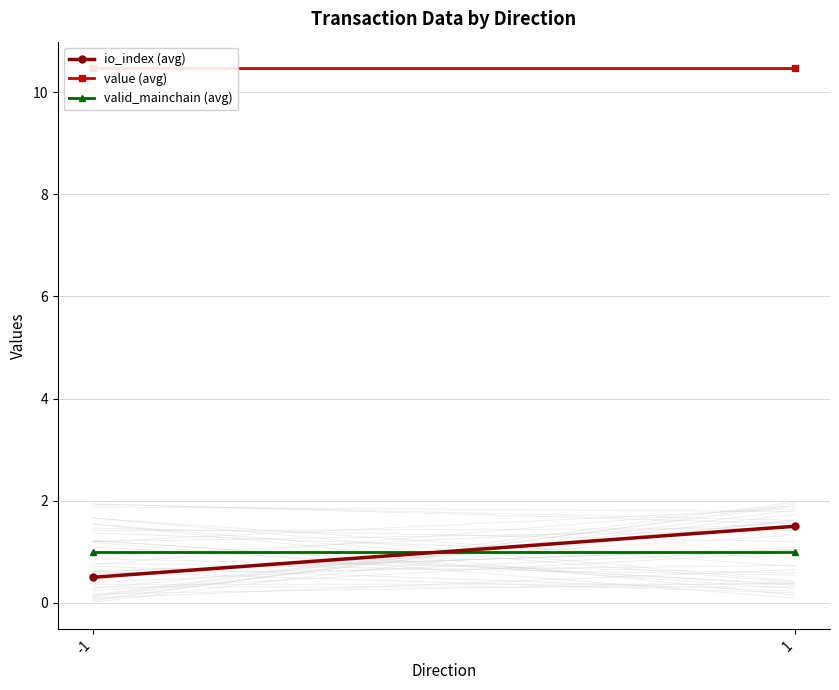

What is the total value across all series at 1?

13.0